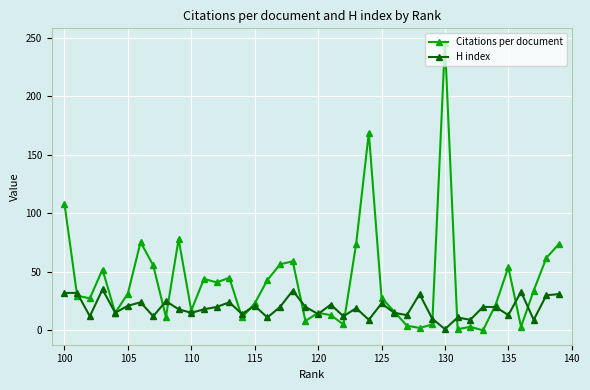

List the series in order of their peak value, lowest first.

H index, Citations per document